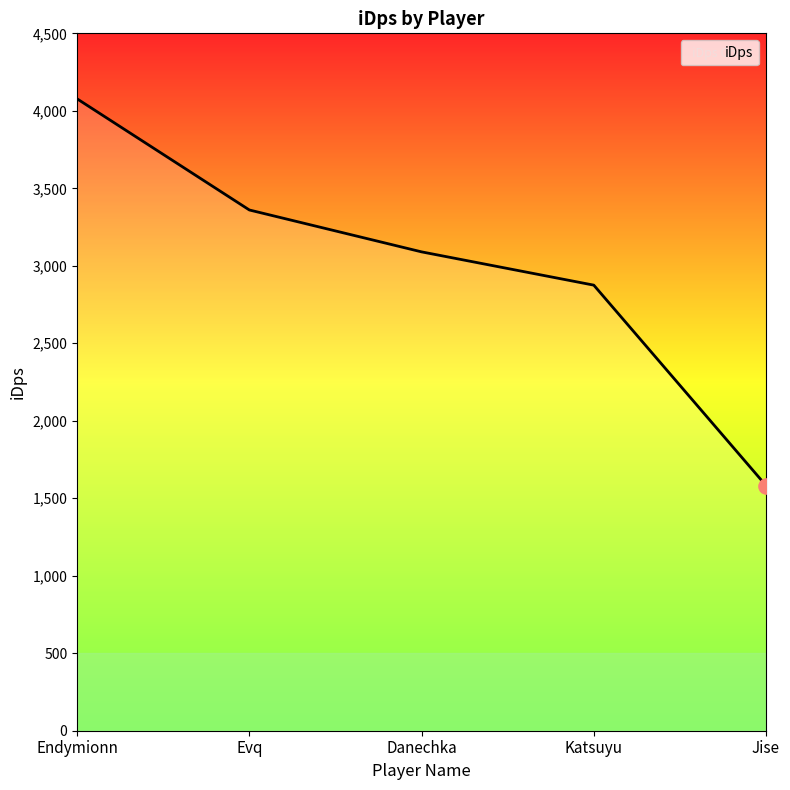

What is the ratio of the value at Danechka to the value at Katsuyu?

1.1